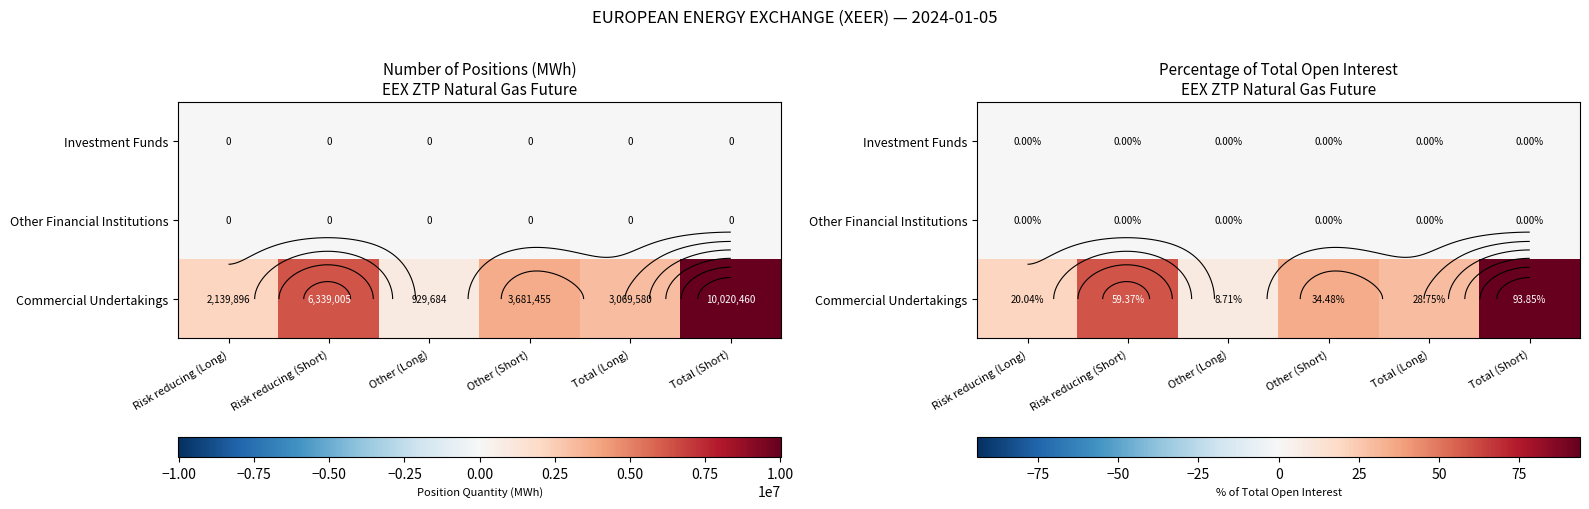

What is the maximum value for Commercial Undertakings?

93.8